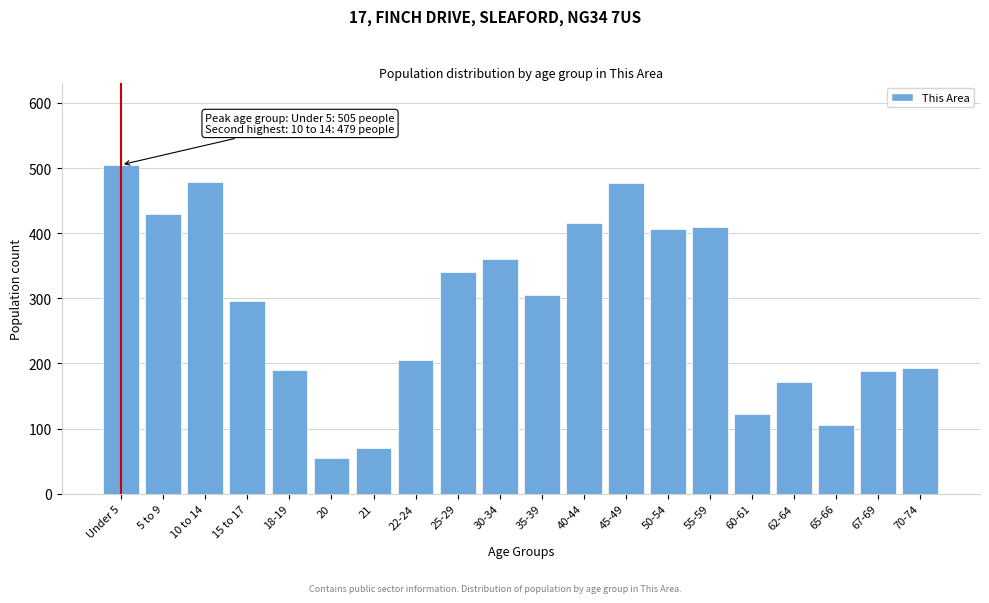

What is the label of the 5th bar from the left?

18-19